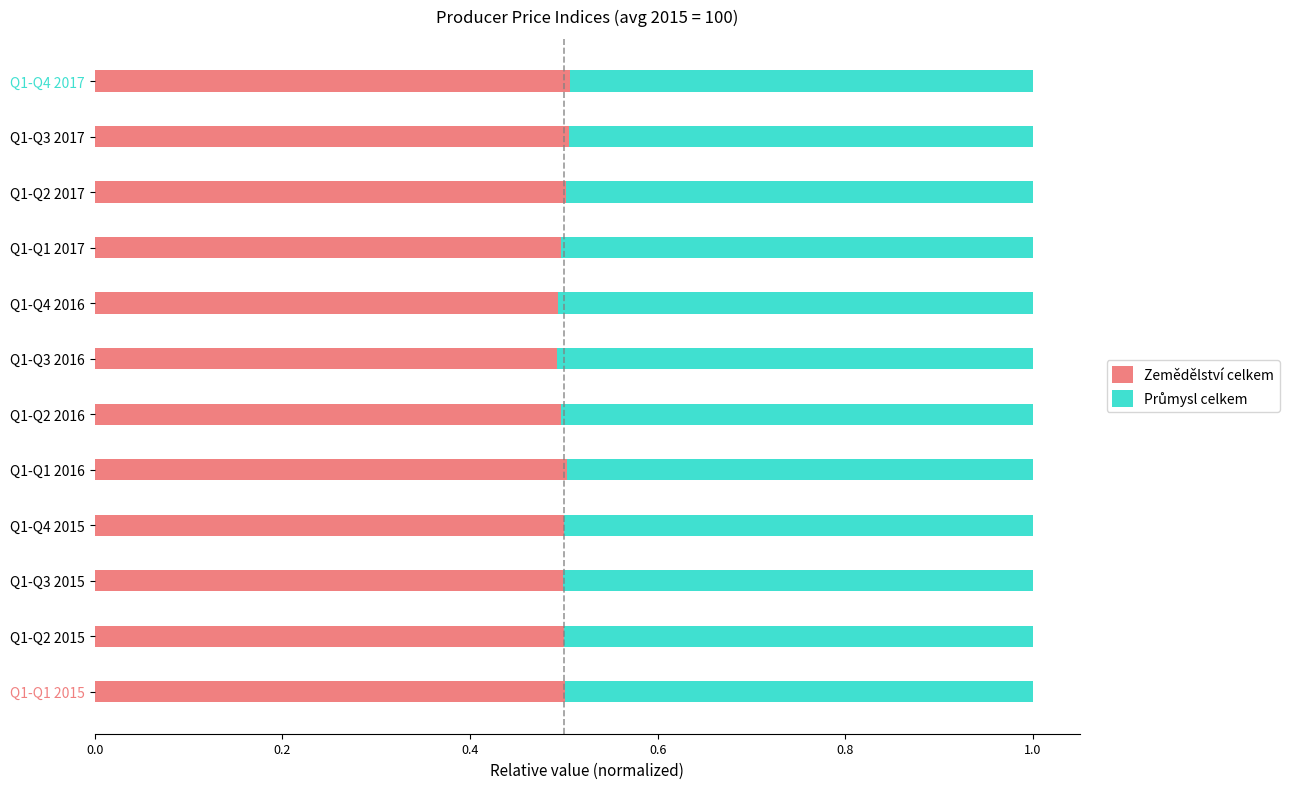

What is the average value of the Zemědělství celkem series?

0.5